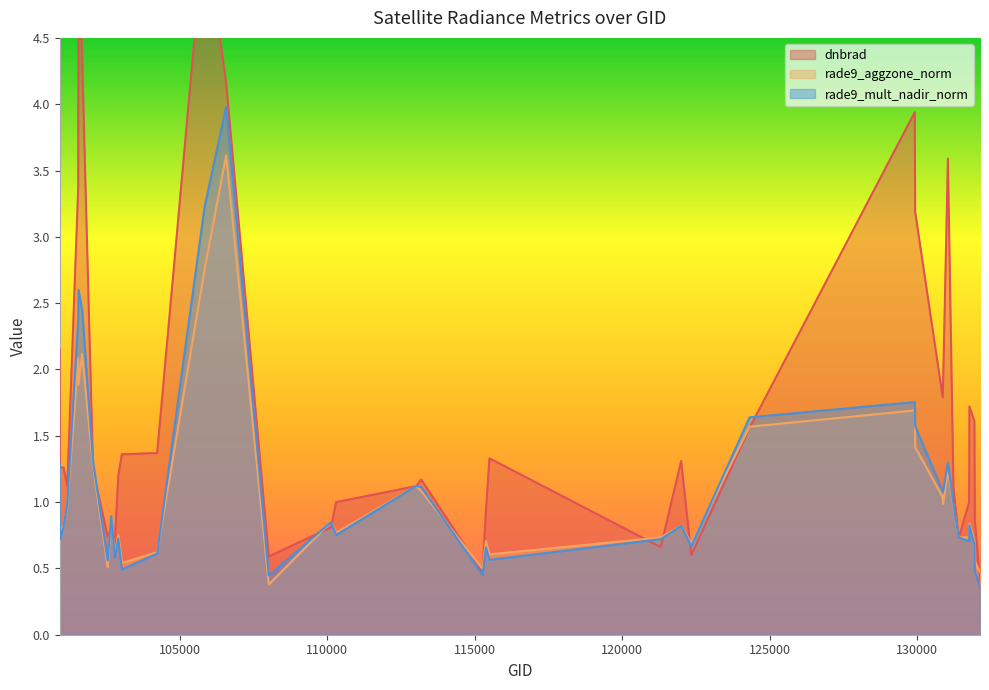

What is the value of the rade9_aggzone_norm point at the 17th from the left?

0.4